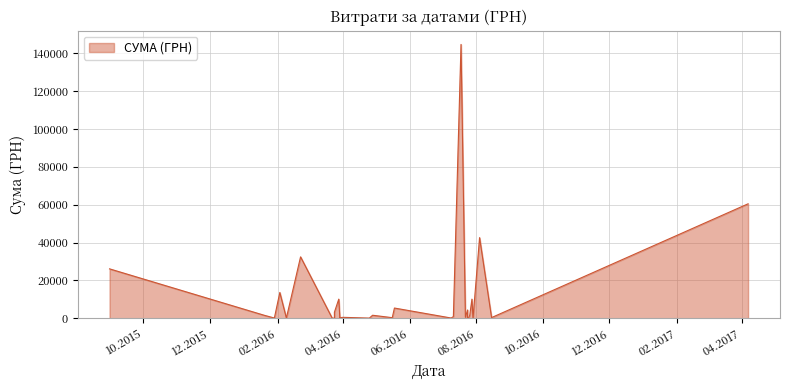

What is the average value?

9110.1